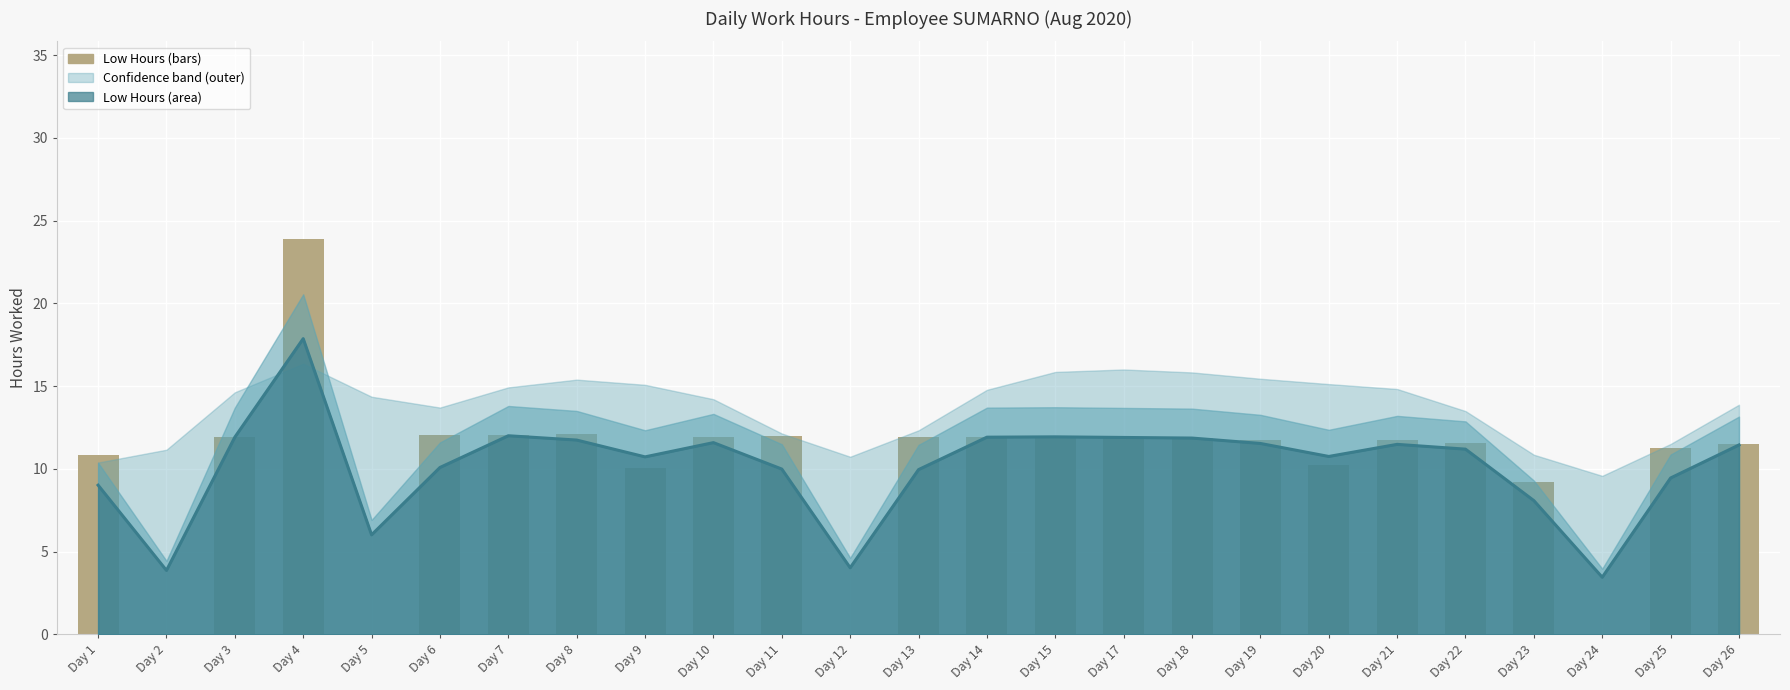

Reading left to right, extract all data points from this chart.

Low Hours (line): 9.0	3.9	11.9	17.9	6.0	10.1	12.0	11.7	10.7	11.6	10.0	4.0	10.0	11.9	11.9	11.9	11.9	11.5	10.7	11.5	11.2	8.1	3.4	9.4	11.4
Low Hours (bars): 10.8	0.0	11.9	23.9	0.0	12.1	12.0	12.1	10.1	11.9	12.0	0.0	11.9	11.9	11.9	11.9	11.9	11.8	10.2	11.8	11.6	9.2	0.0	11.3	11.5